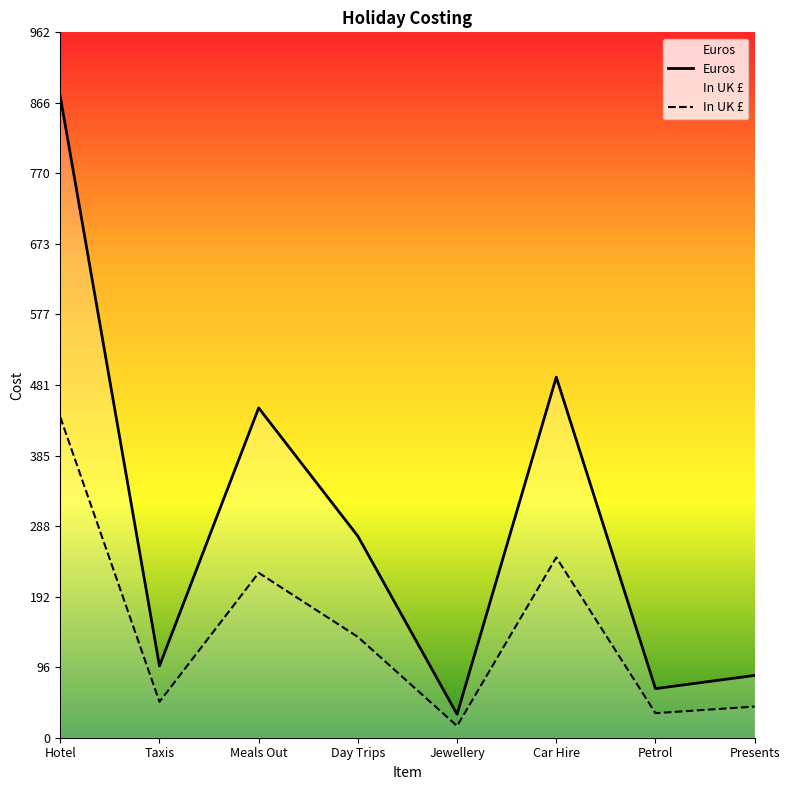

What position from the left is Meals Out?

3